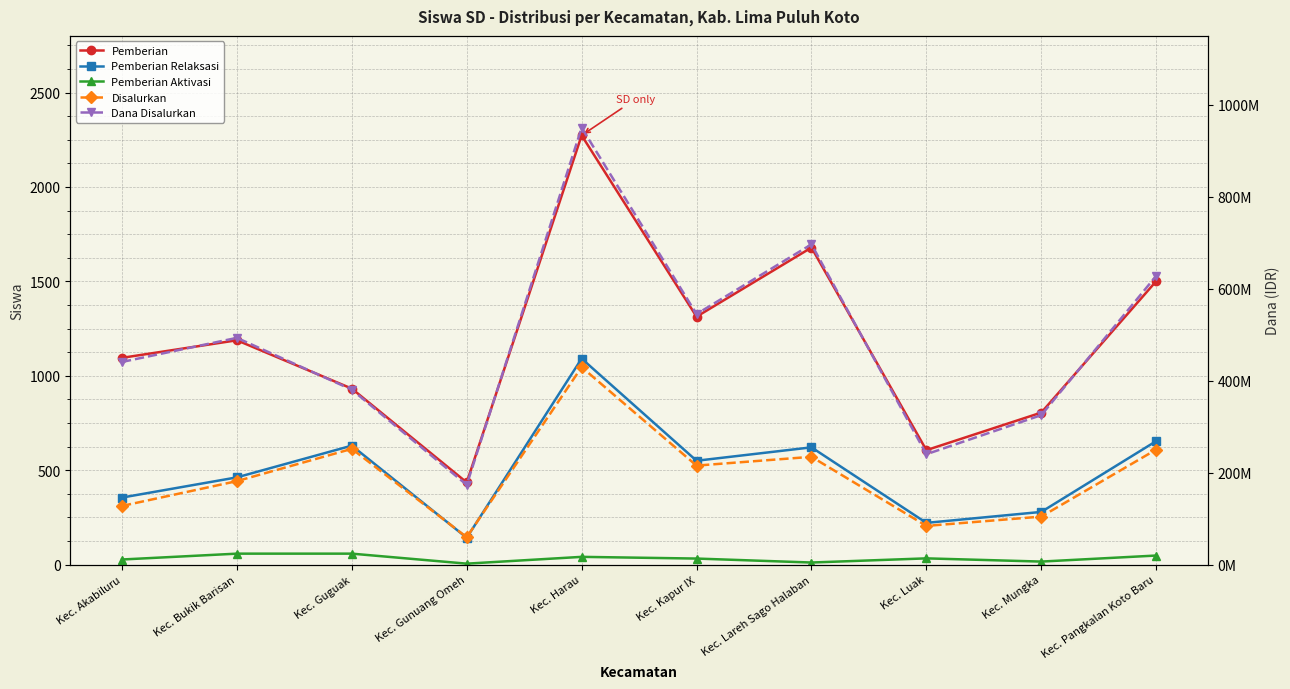

What is the label of the 8th point from the left?

Kec. Luak